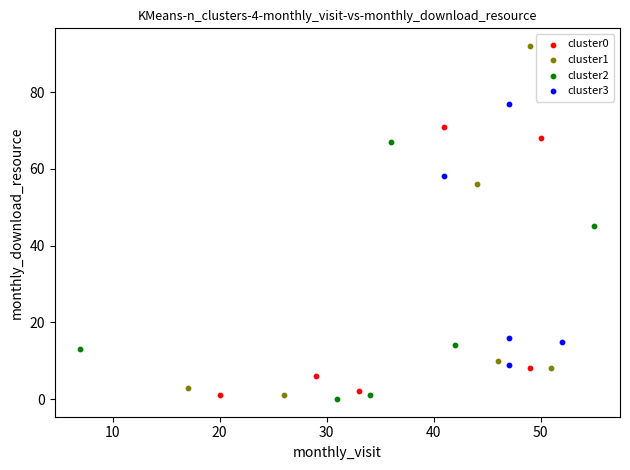

Which series has the largest Y range (max minus min)?

cluster1